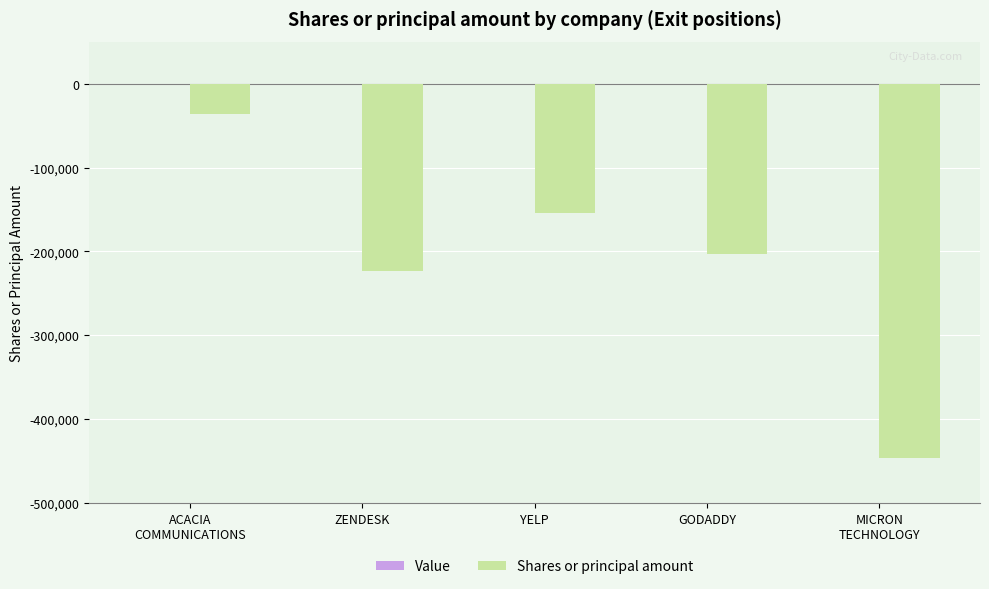

How many bars are there in total?

5